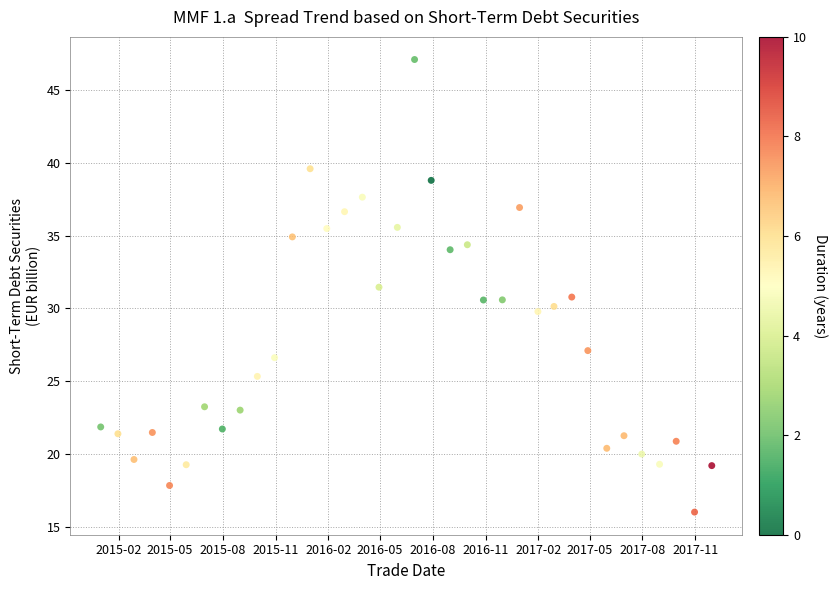

What is the range of X values (max minus min)?

1065.0